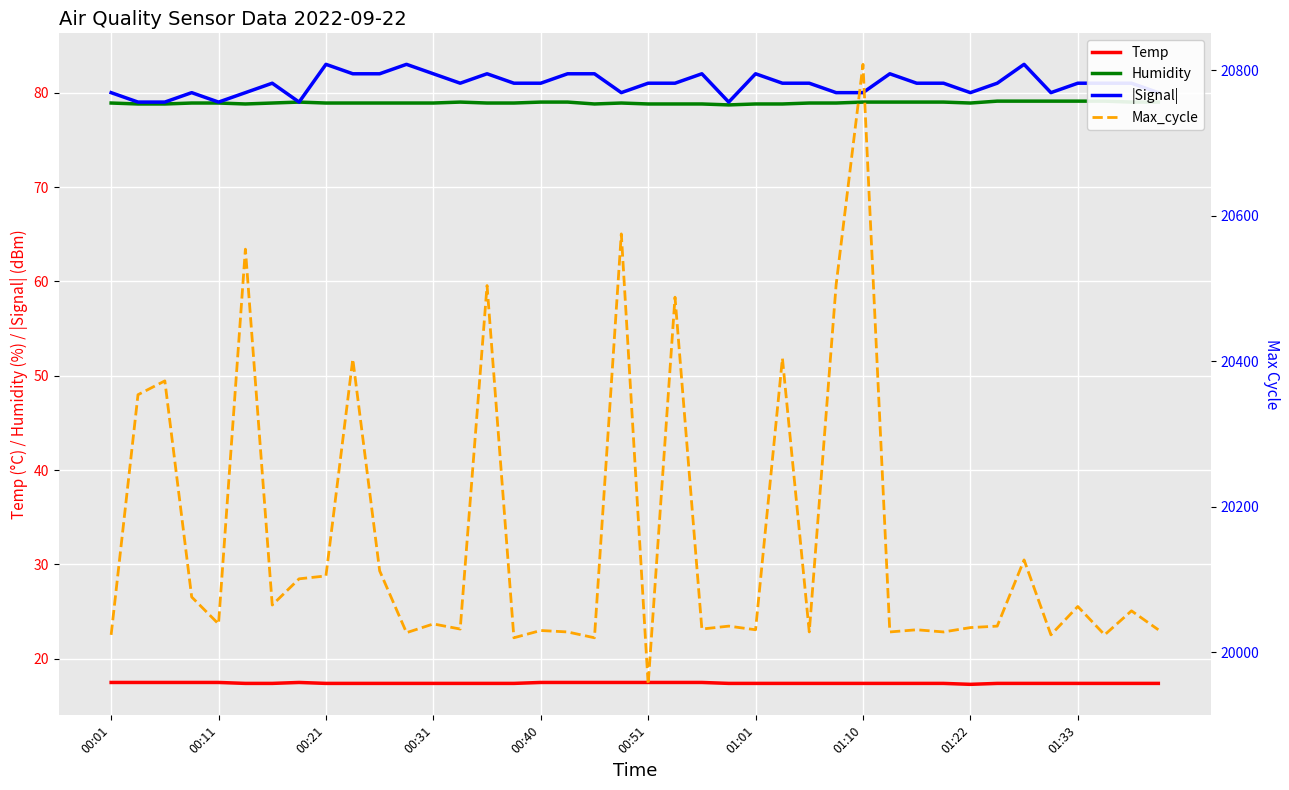

Rank the series by their maximum value, from highest to lowest.

Max_cycle, |Signal|, Humidity, Temp